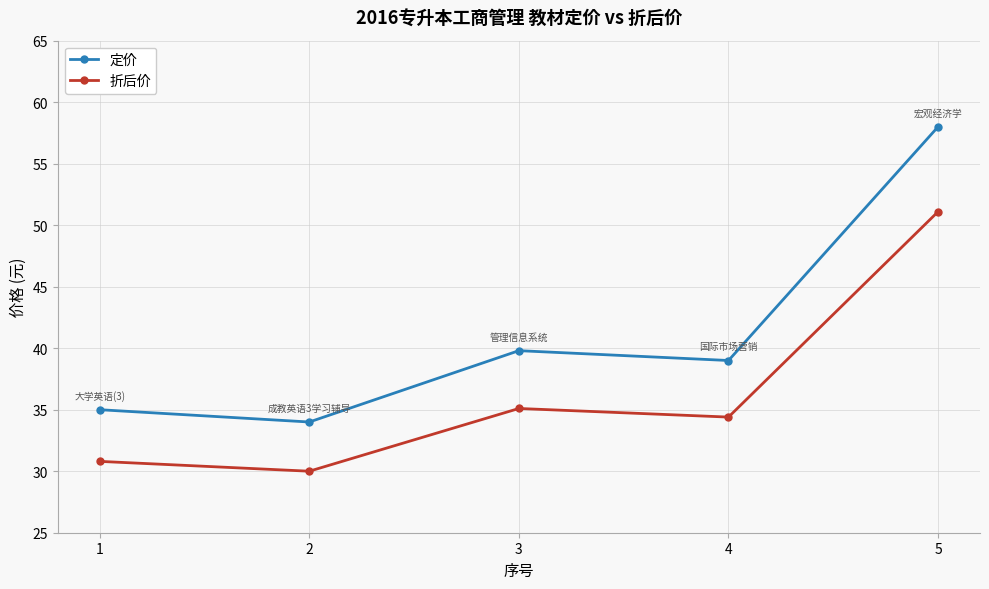

At which category does 定价 reach its first local peak?

3